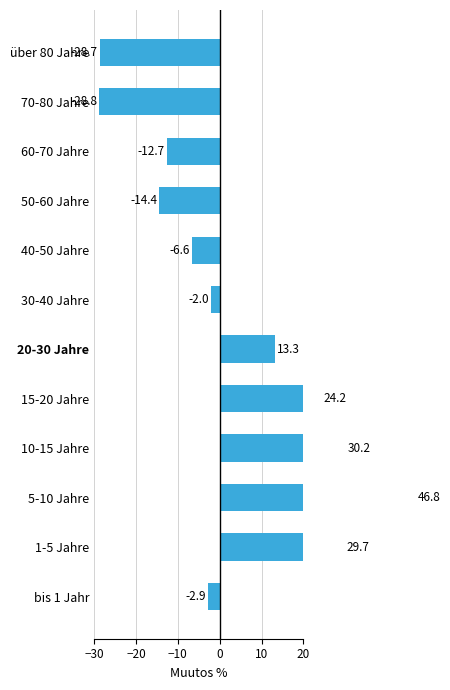

How many distinct data groups are displayed?

1